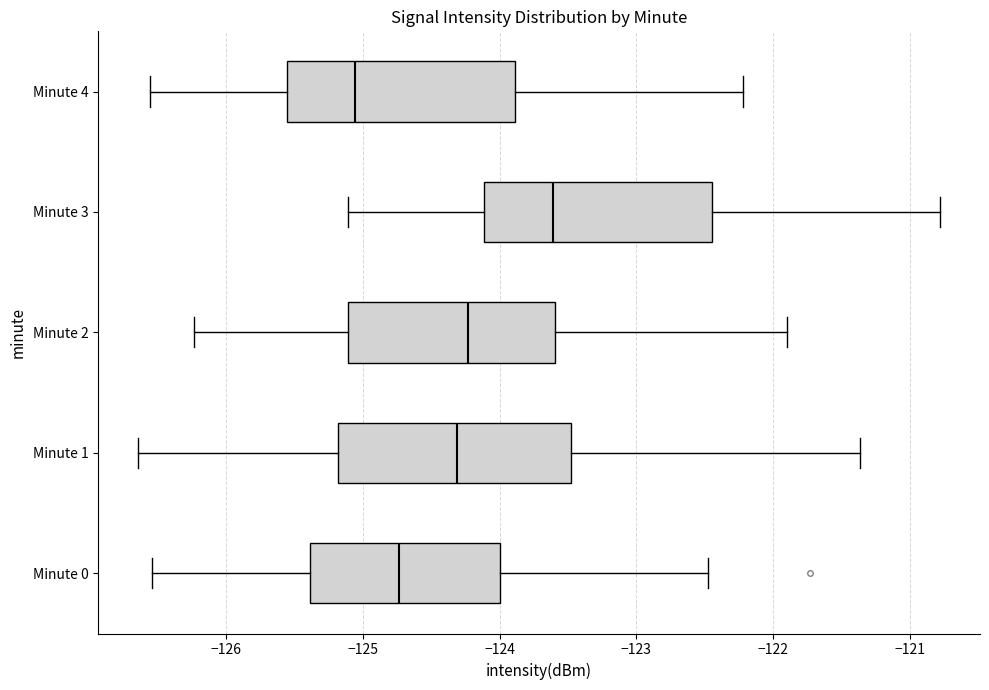

Reading bottom to top, transcribe this box plot: for each box, give where its median line is, the range the box spans, and where its two whiskers end, as read against the x-axis. The values are not printed on the chart, so give them approximately, as read against the axis.

Minute 0: median -124.7, box -125.4 to -124.0, whiskers -126.5 to -122.5
Minute 1: median -124.3, box -125.2 to -123.5, whiskers -126.6 to -121.4
Minute 2: median -124.2, box -125.1 to -123.6, whiskers -126.2 to -121.9
Minute 3: median -123.6, box -124.1 to -122.4, whiskers -125.1 to -120.8
Minute 4: median -125.1, box -125.6 to -123.9, whiskers -126.6 to -122.2